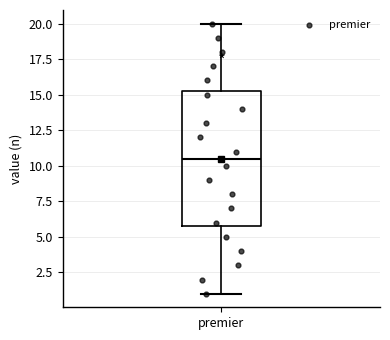

Transcribe this box plot: give where the median line is, the range the box spans, and where the two whiskers end, as read against the y-axis. The values are not printed on the chart, so give them approximately, as read against the axis.

median 10.5, box 6.0 to 15.5, whiskers 1.0 to 20.0